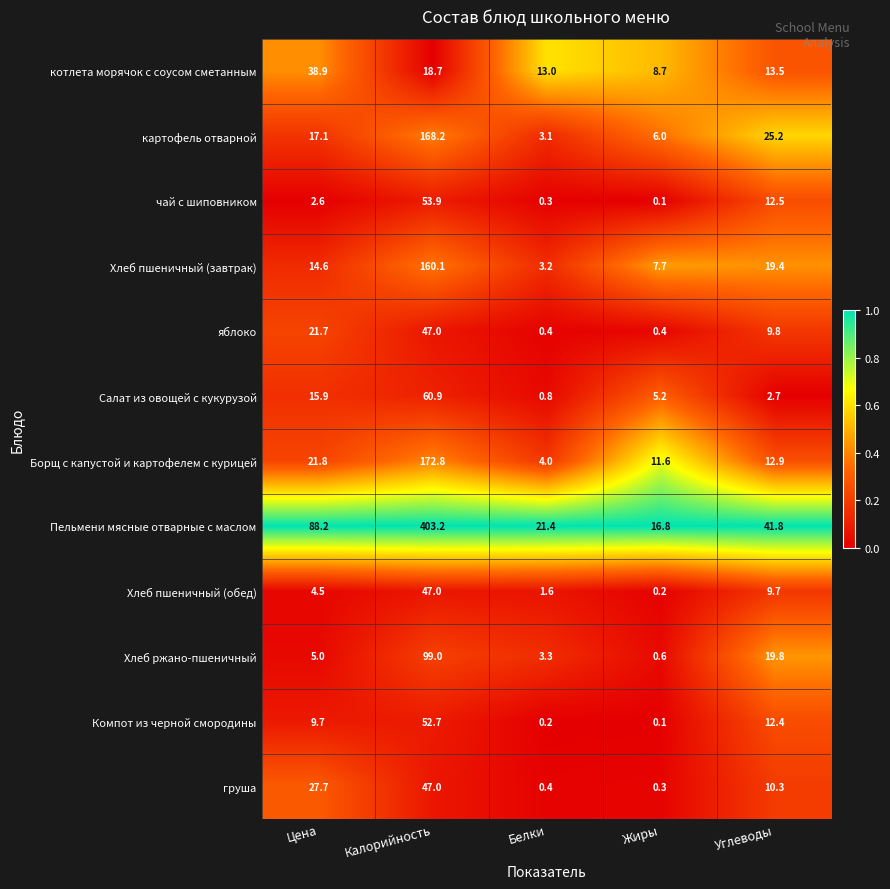

Which series has the largest total across all categories?

Пельмени мясные отварные с маслом